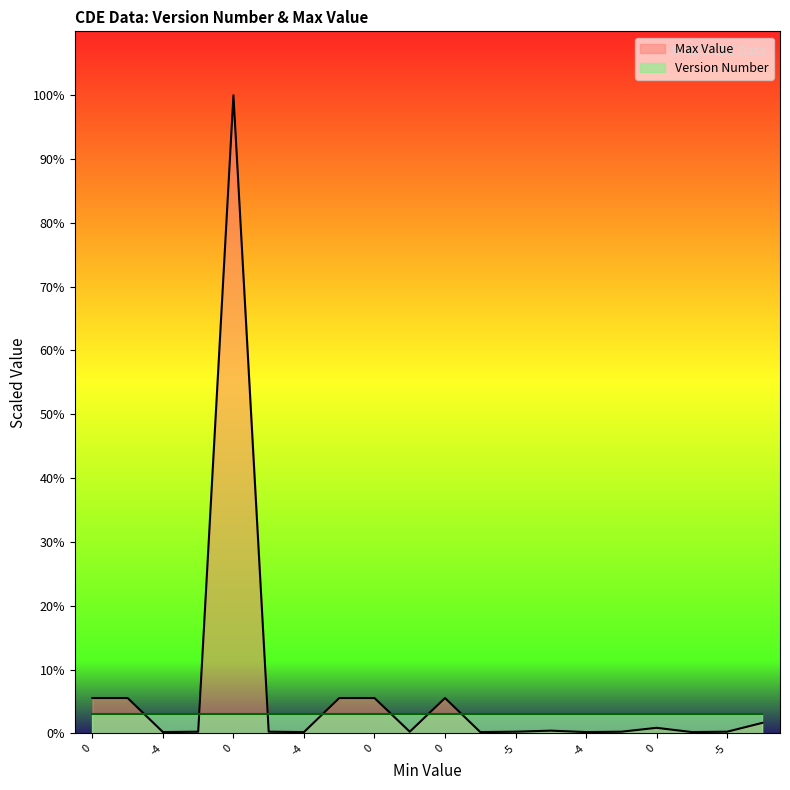

Does the chart have visible grid lines?

No